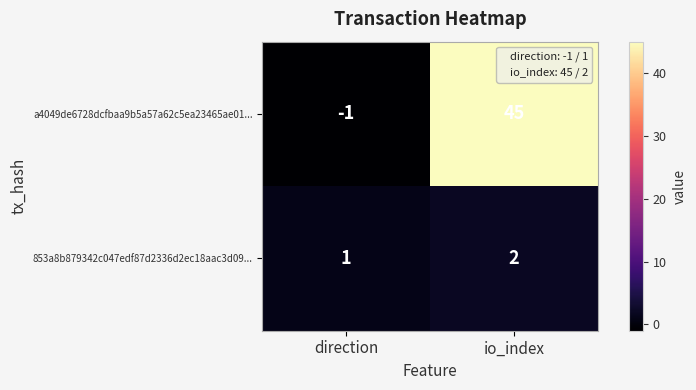

Reading left to right, what are all the values shown in this chart?

a4049de6728dcfbaa9b5a57a62c5ea23465ae01...: direction=-1	io_index=45
853a8b879342c047edf87d2336d2ec18aac3d09...: direction=1	io_index=2